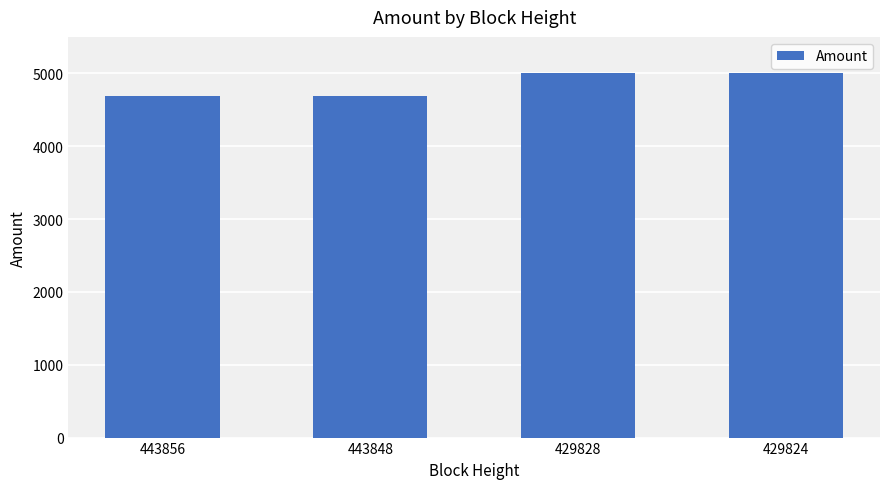

What is the change in value from 429828 to 429824?

+1